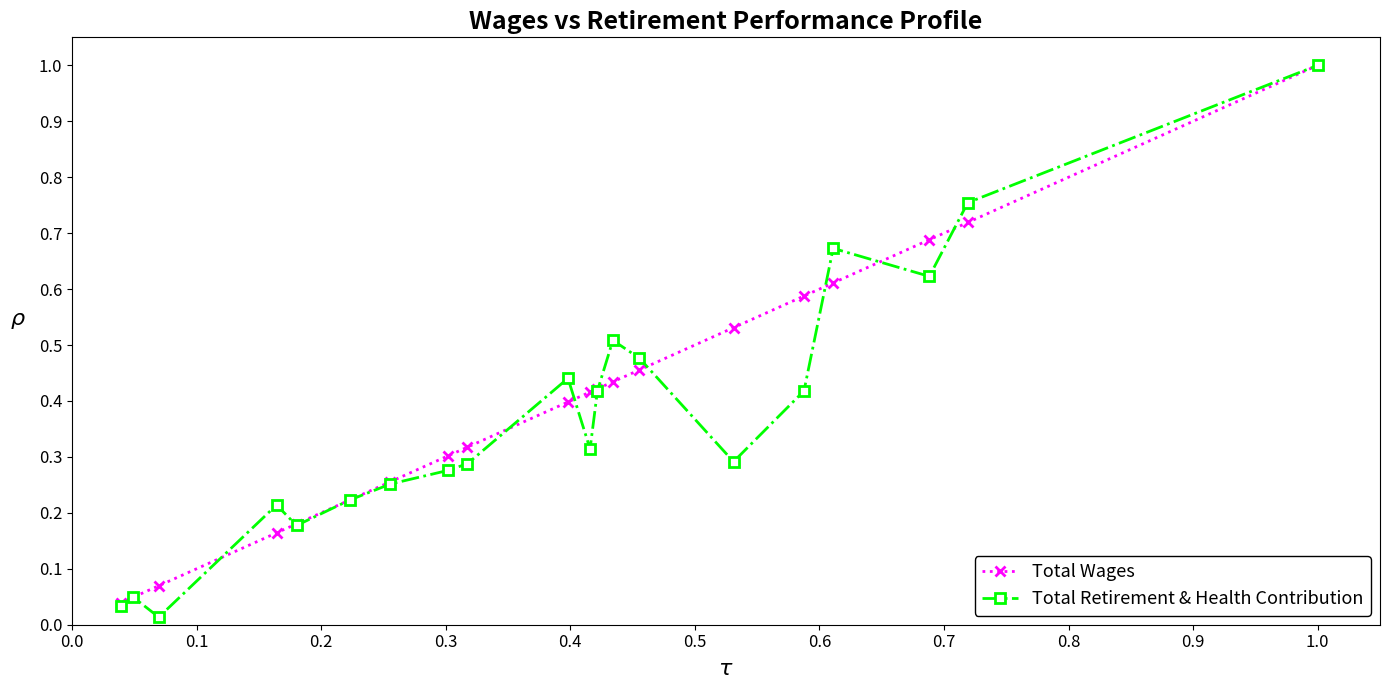

At how many categories does at least one series exceed 0?

20